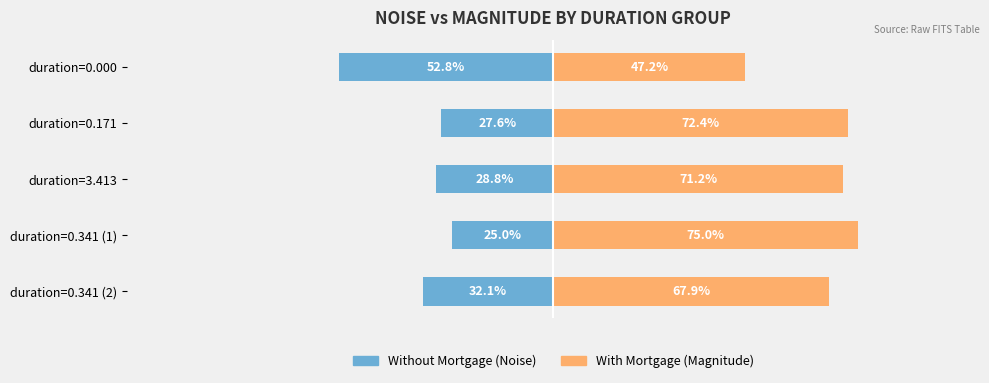

Between duration=3.413 and duration=0.341 (2), which series saw the biggest shift?

Without Mortgage